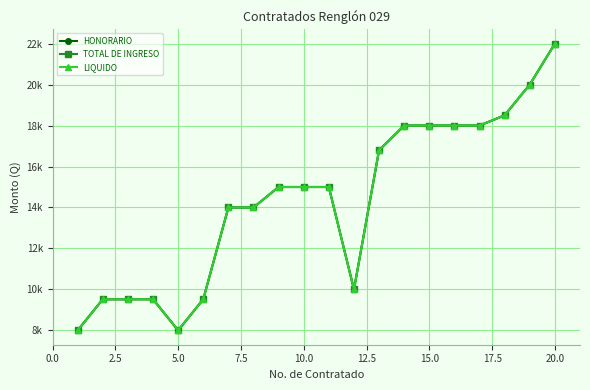

Which series has the widest spread of values?

HONORARIO